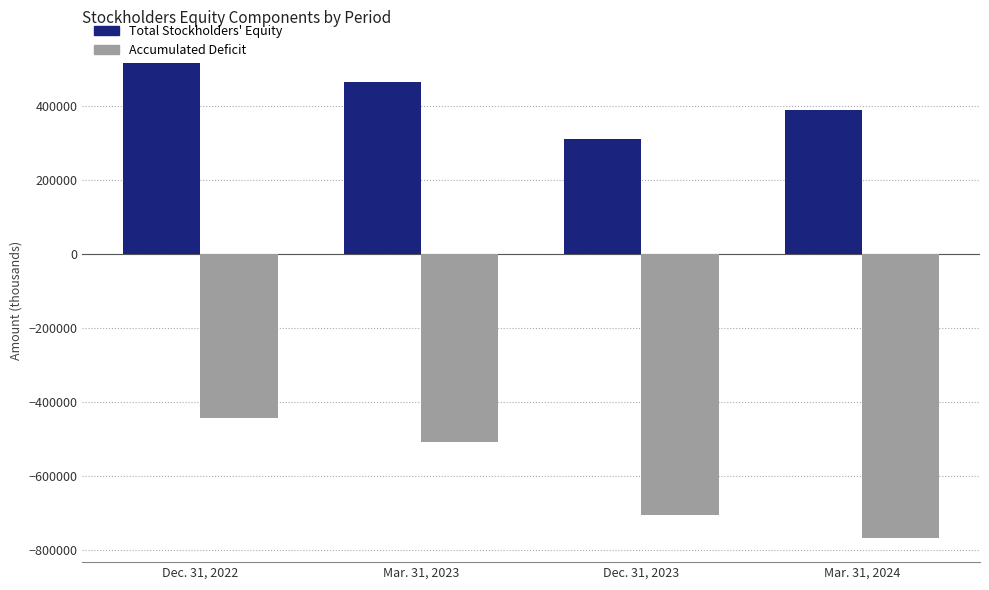

Which category has the highest value in the Accumulated Deficit series?

Dec. 31, 2022